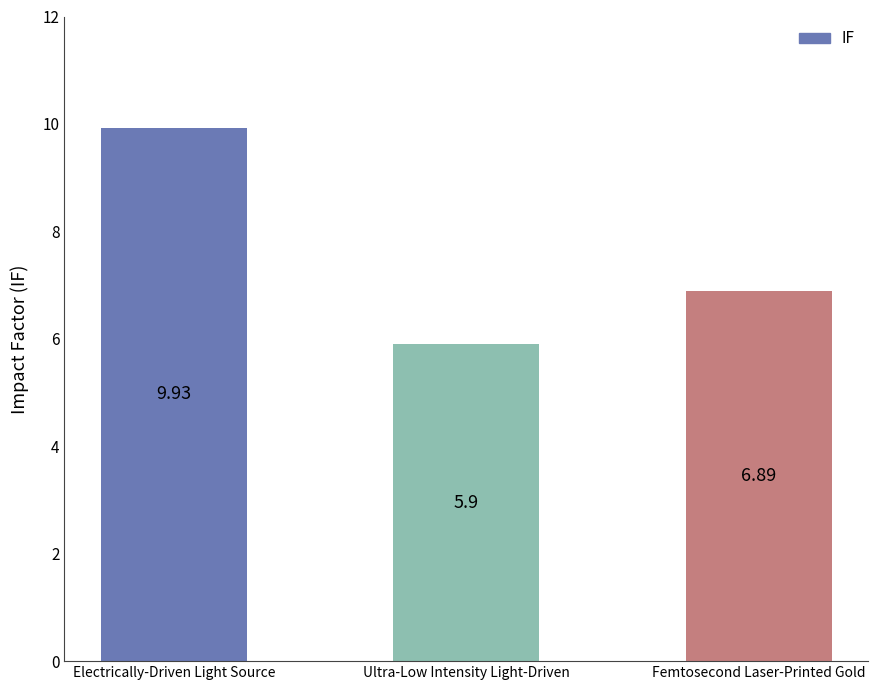

What is the label of the 1st bar from the left?

Electrically-Driven Light Source